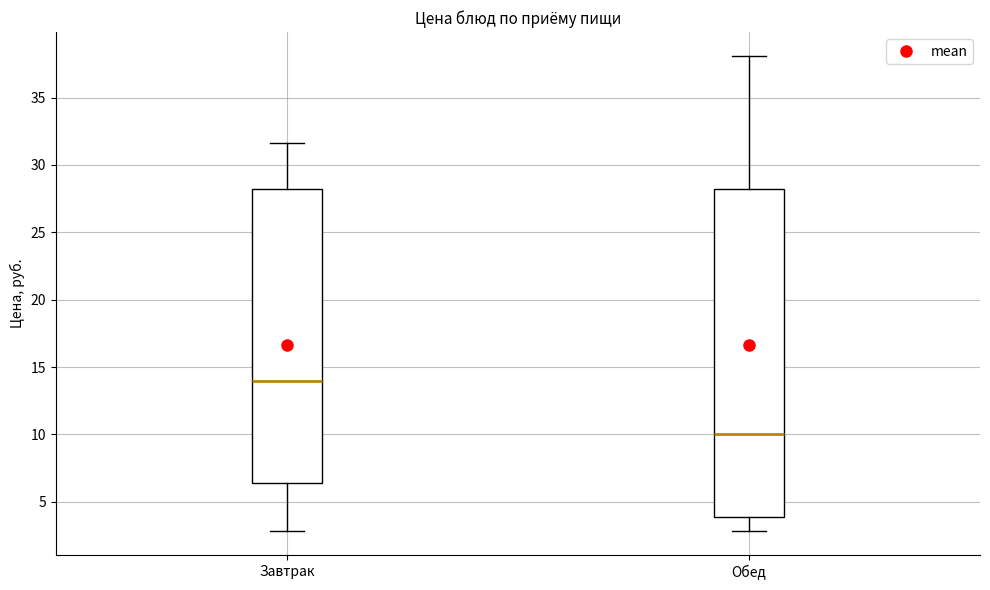

Comparing the boxes themselves (not the whiskers), which one is the tallest?

Обед